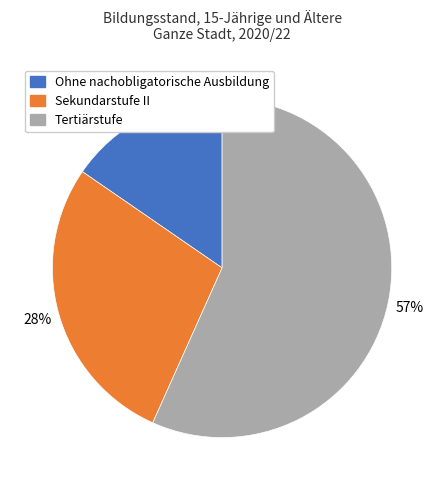

What is the majority slice?

Tertiärstufe